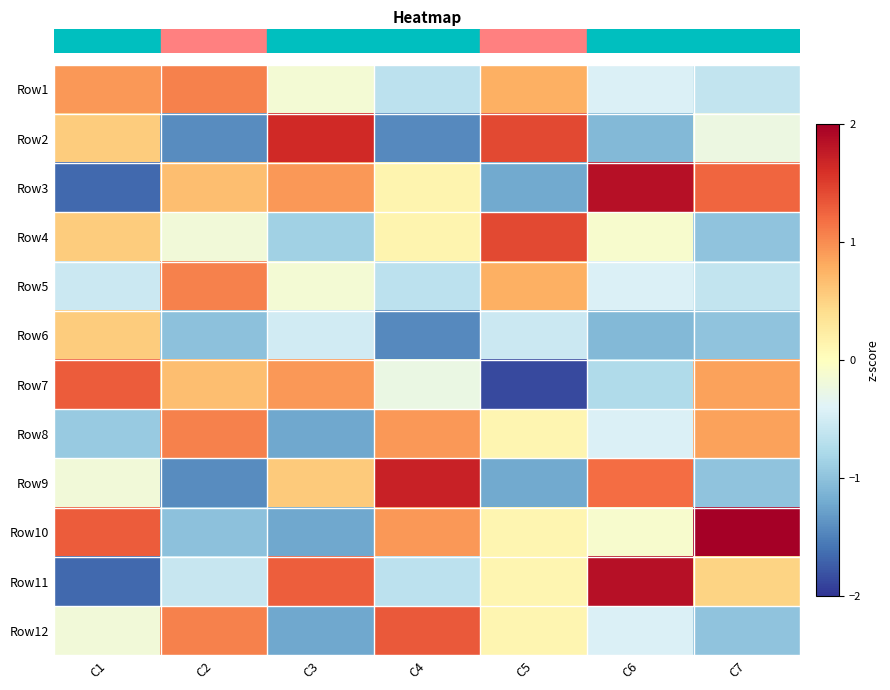

What is the minimum value shown in the chart?

-1.9